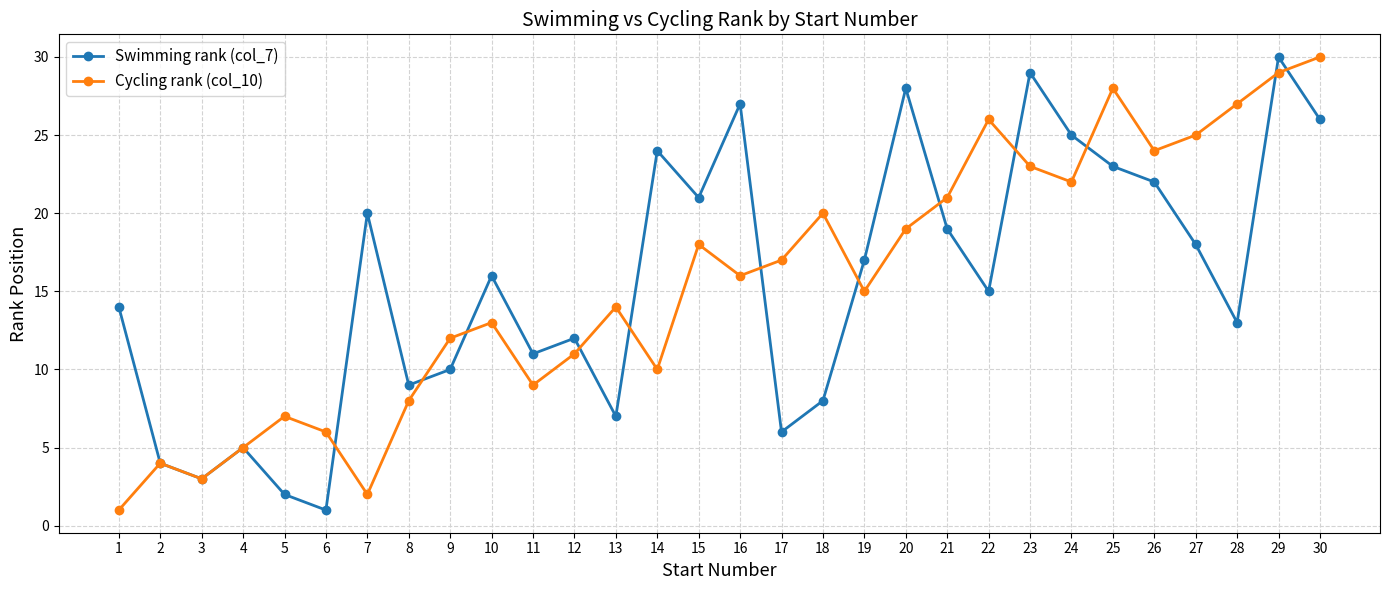

True or false: Cycling rank (col_10) has more than 1 interior local peaks.

True